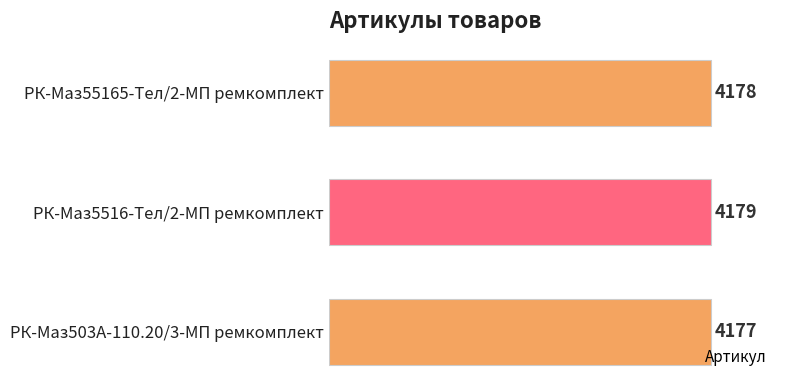

How many series are shown in this chart?

1